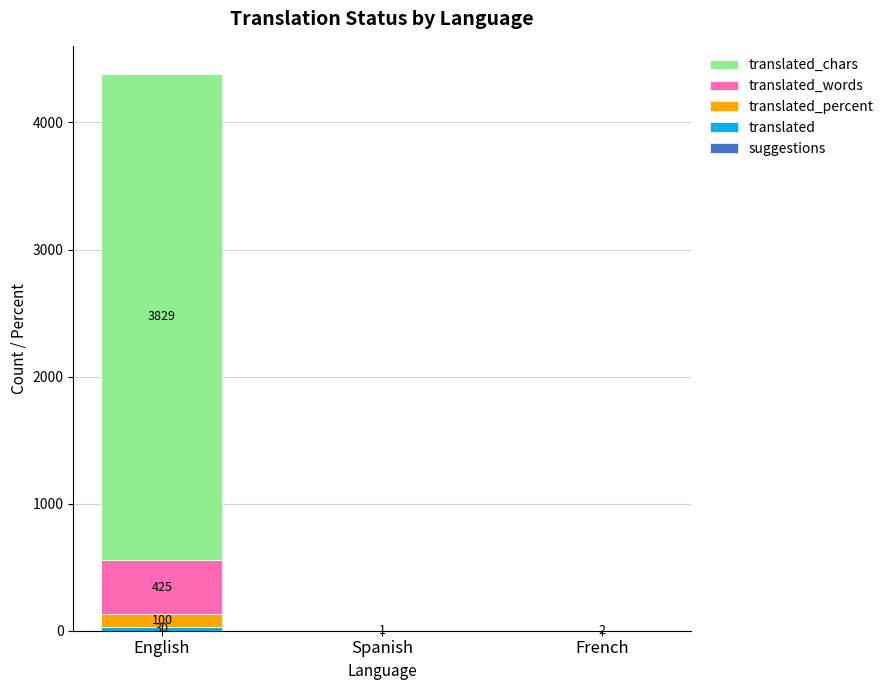

At which category is the sum across all series the highest?

English